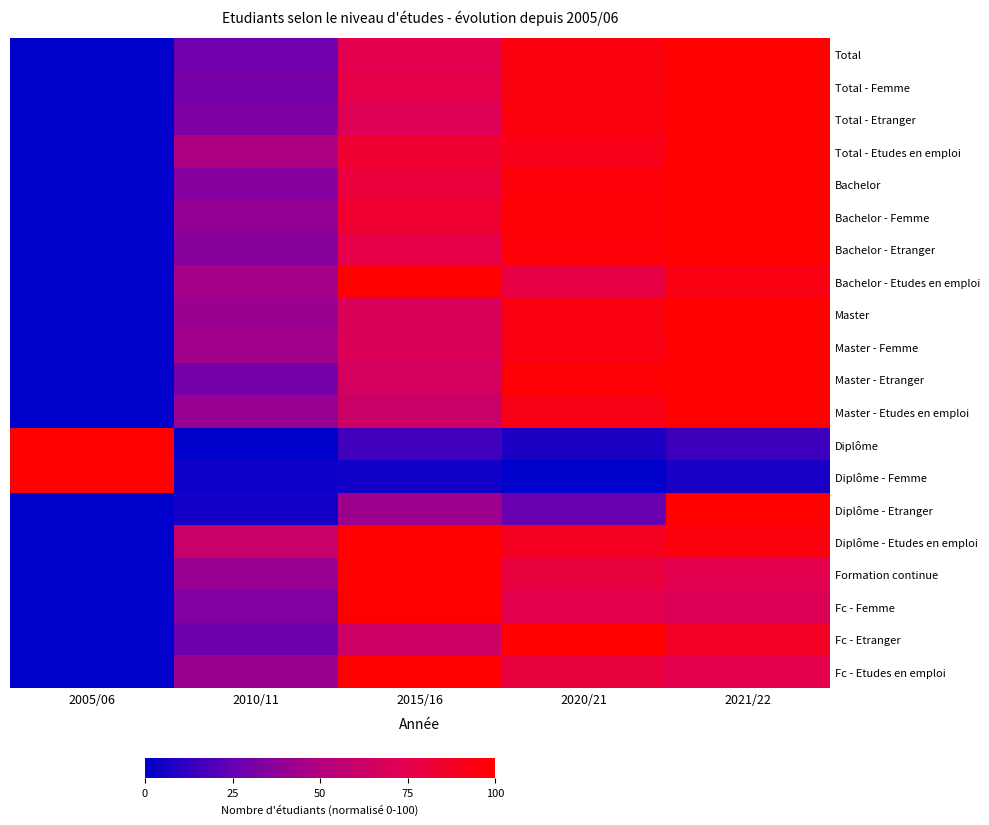

Between 2005/06 and 2021/22, which series saw the biggest shift?

Total